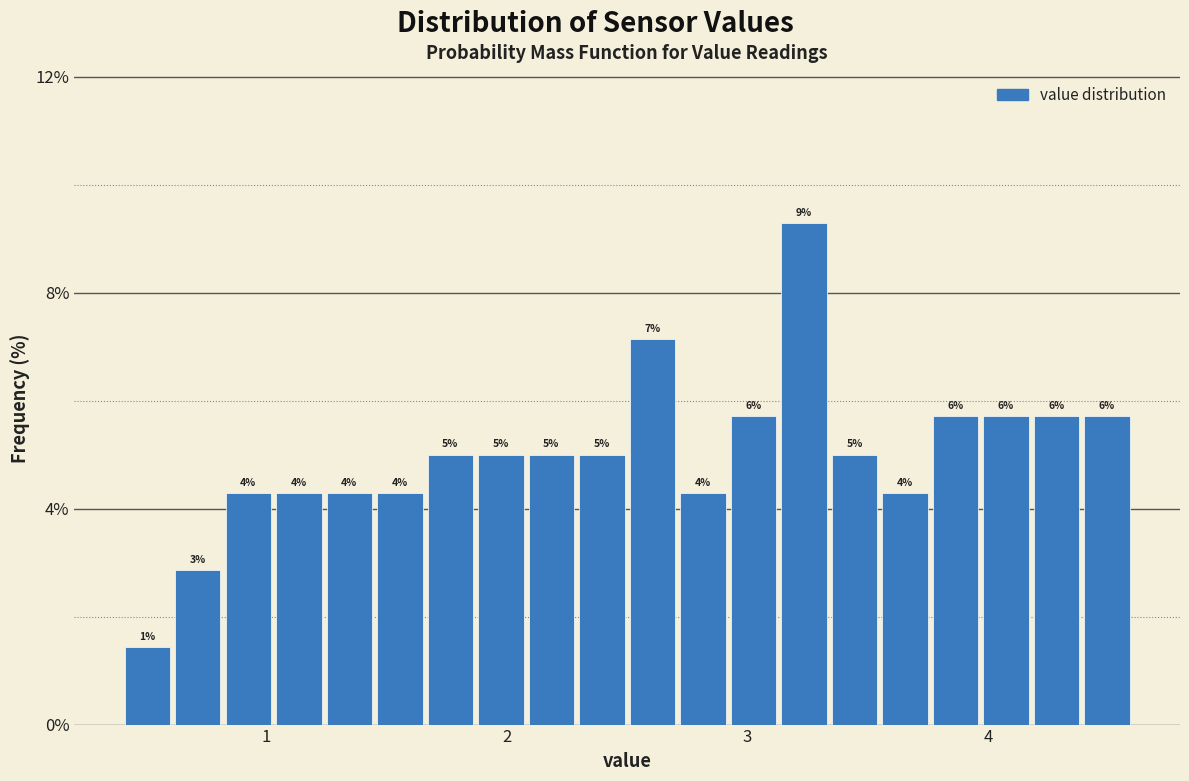

Read against the x-axis, roughly where is the centre of the tallest bar?

3.2